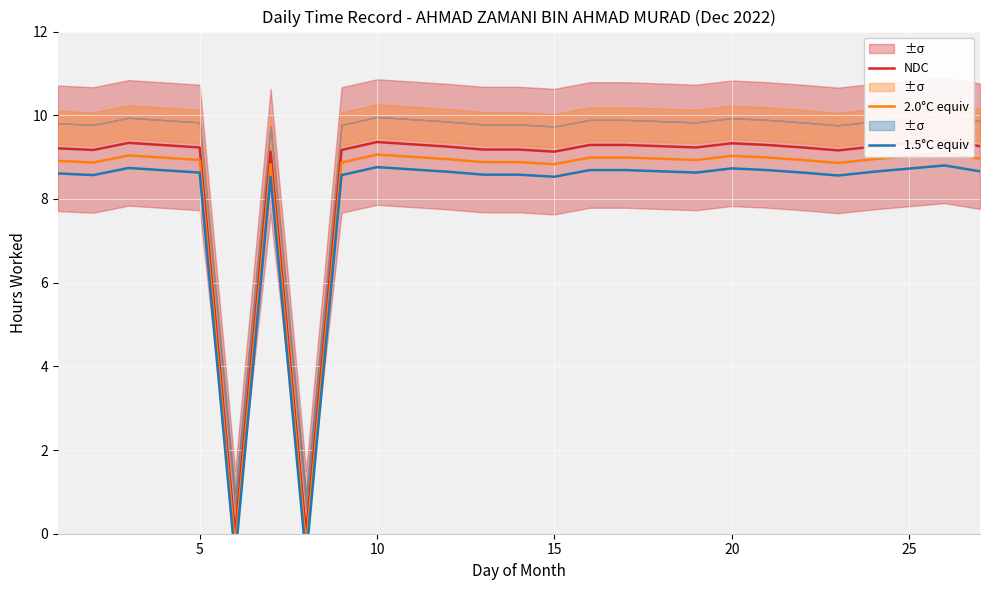

What is the total value across all series at 21?

27.3